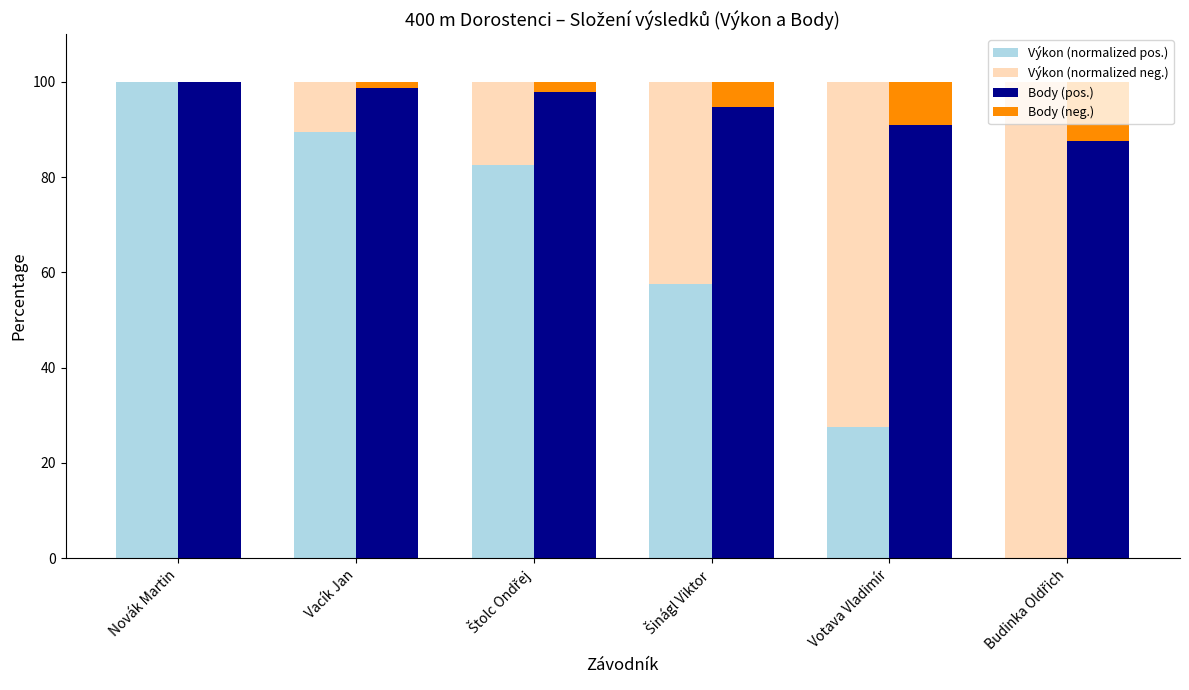

List the series in order of their overall mean, highest first.

Body (pos.), Výkon (normalized pos.), Výkon (normalized neg.), Body (neg.)